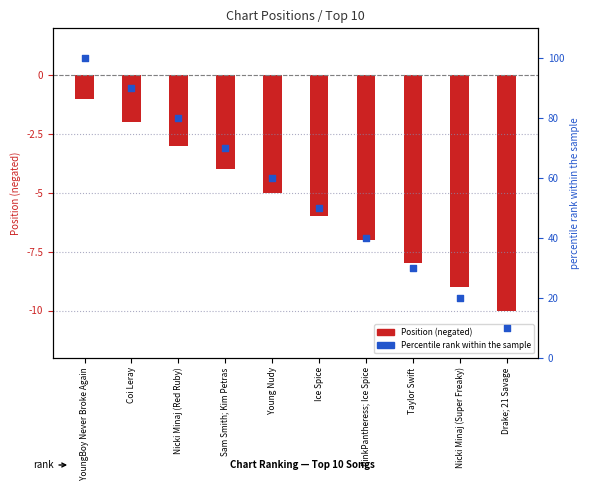

What is the total value across all series at Ice Spice?

44